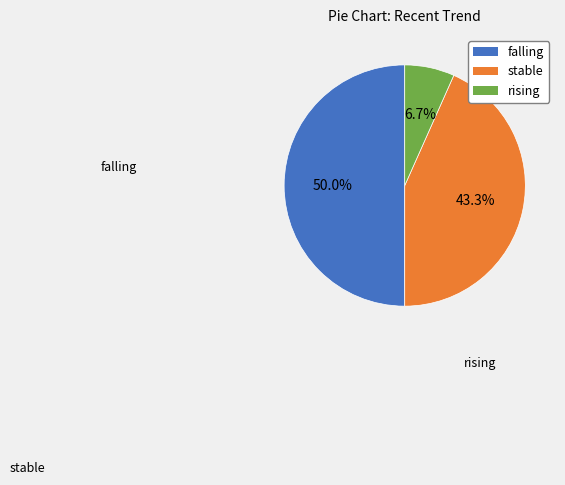

Which slice is the smallest?

rising